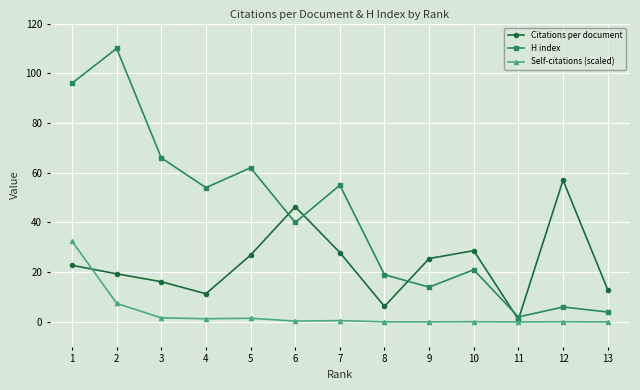

What is the spread (max minus min) of values at 12?

56.9